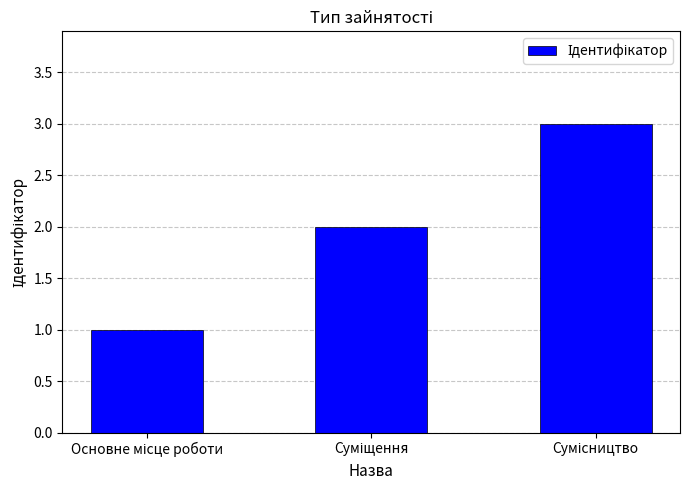

How many series are shown in this chart?

1